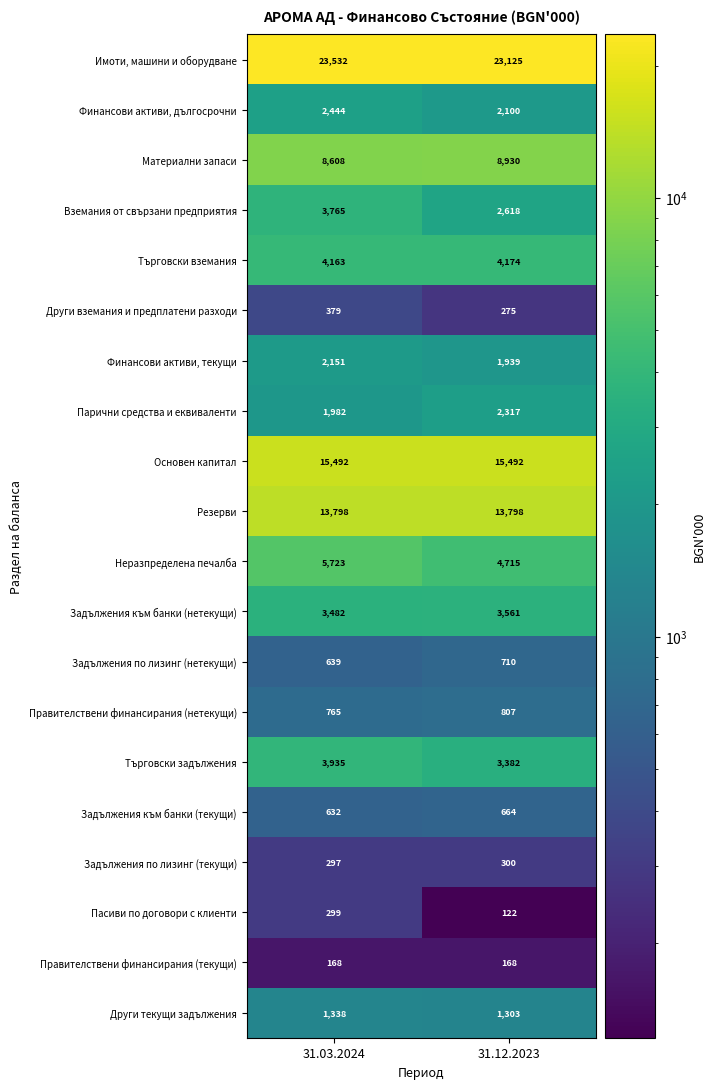

Which series has the largest range (max minus min)?

Вземания от свързани предприятия